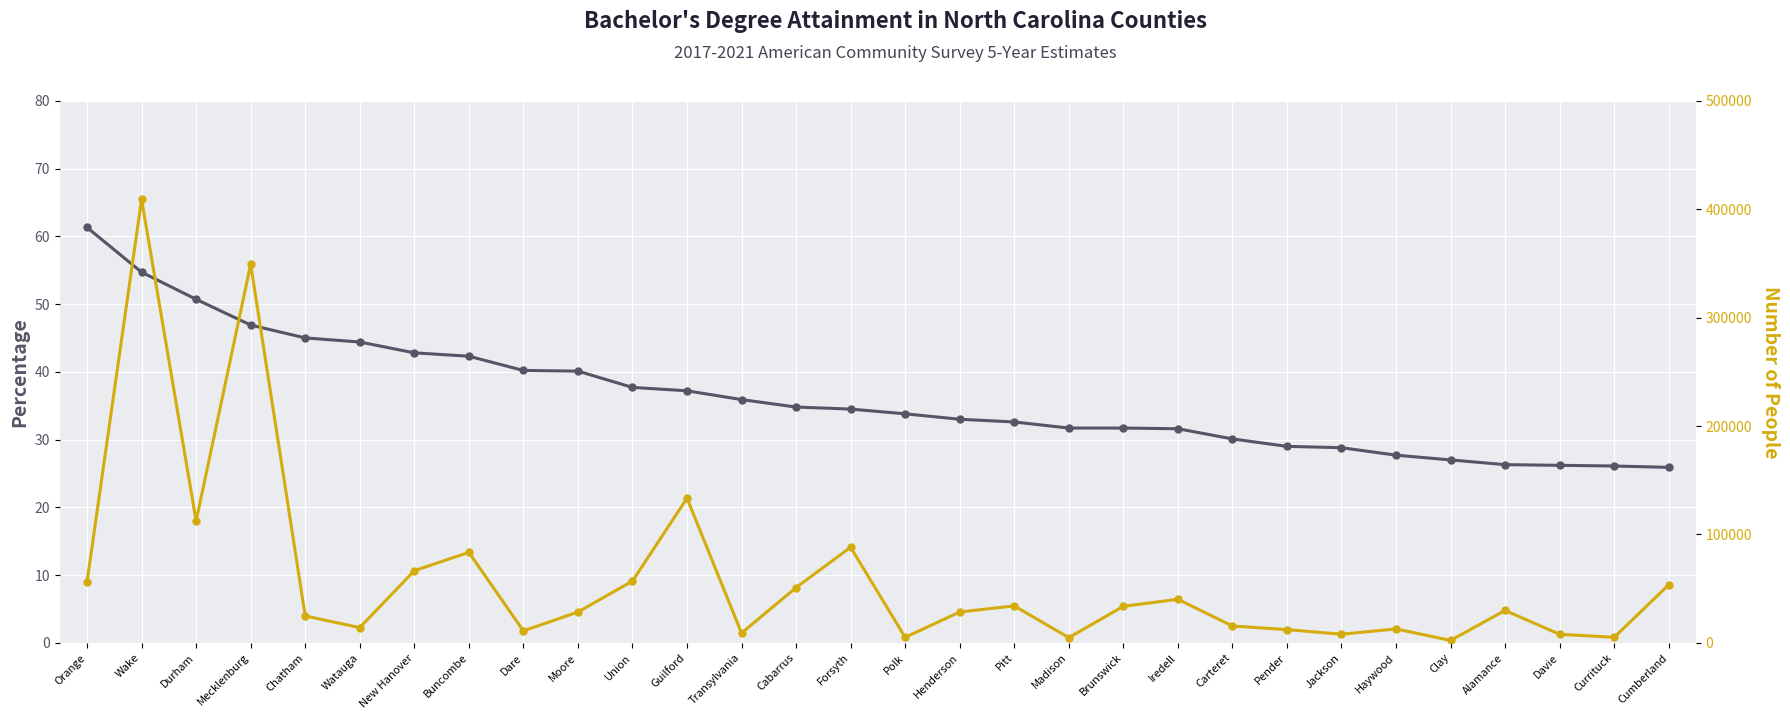

True or false: Value (Percent) and People (Education) intersect in this chart.

False